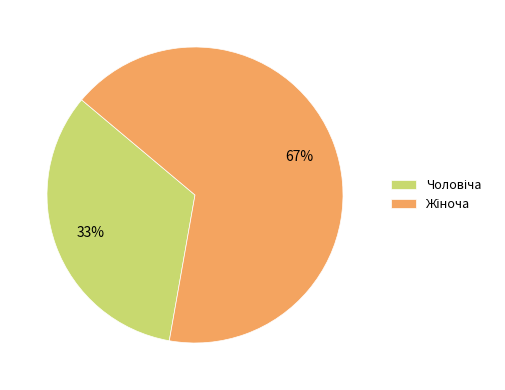

Is there any slice that represents more than half of the pie?

Yes